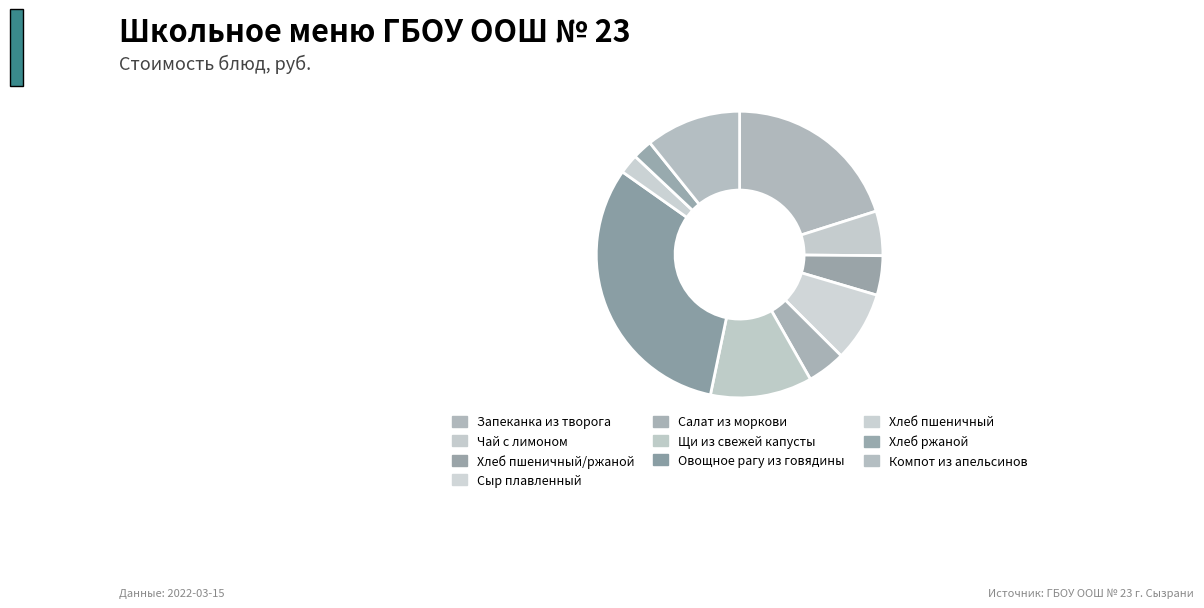

Is Щи из свежей капусты the majority of the pie?

No